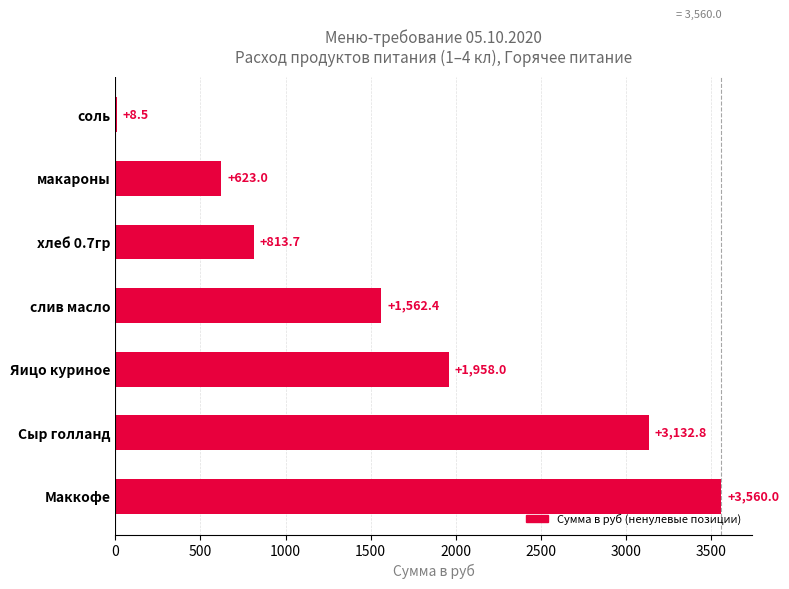

The chart shows a value of 1154.0 at хлеб 0.7гр. True or false?

False